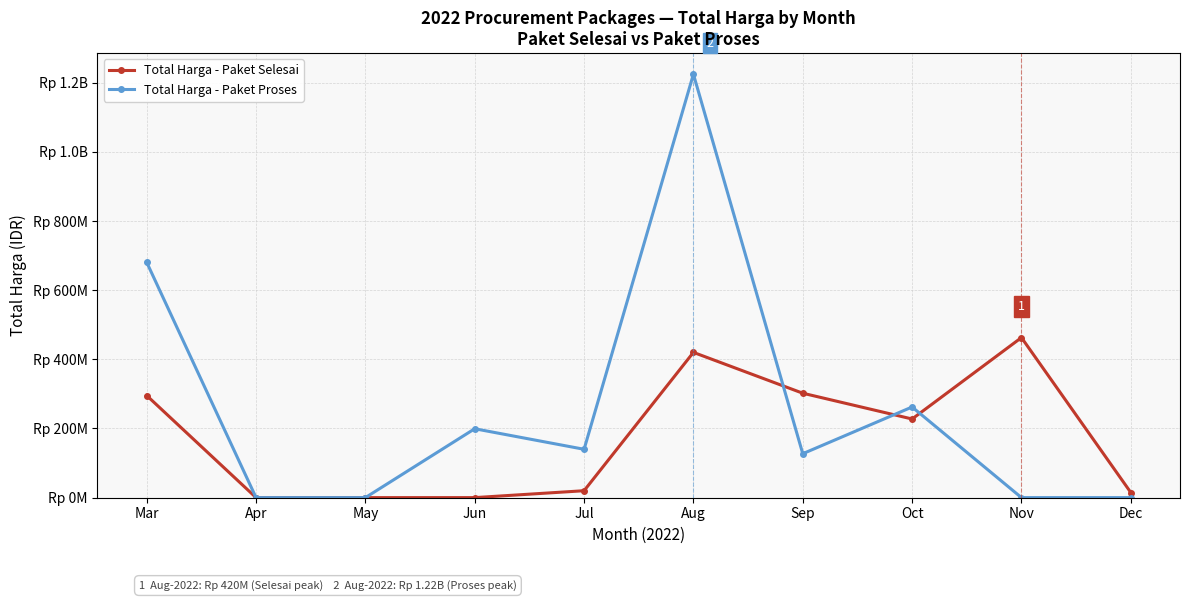

At which label does Total Harga - Paket Selesai reach its peak?

Nov